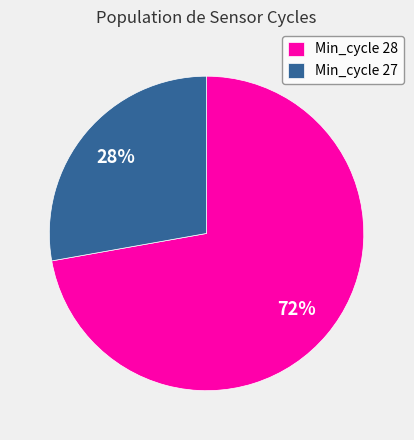

Is there any slice that represents more than half of the pie?

Yes